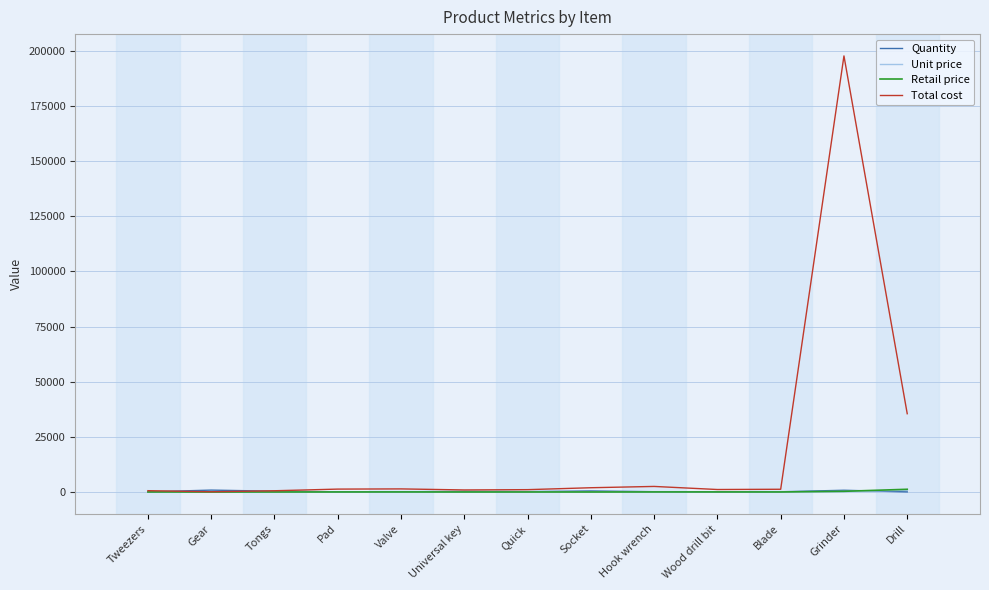

In Unit price, how many points are higher than both neighbors (excluding endpoints)?

3